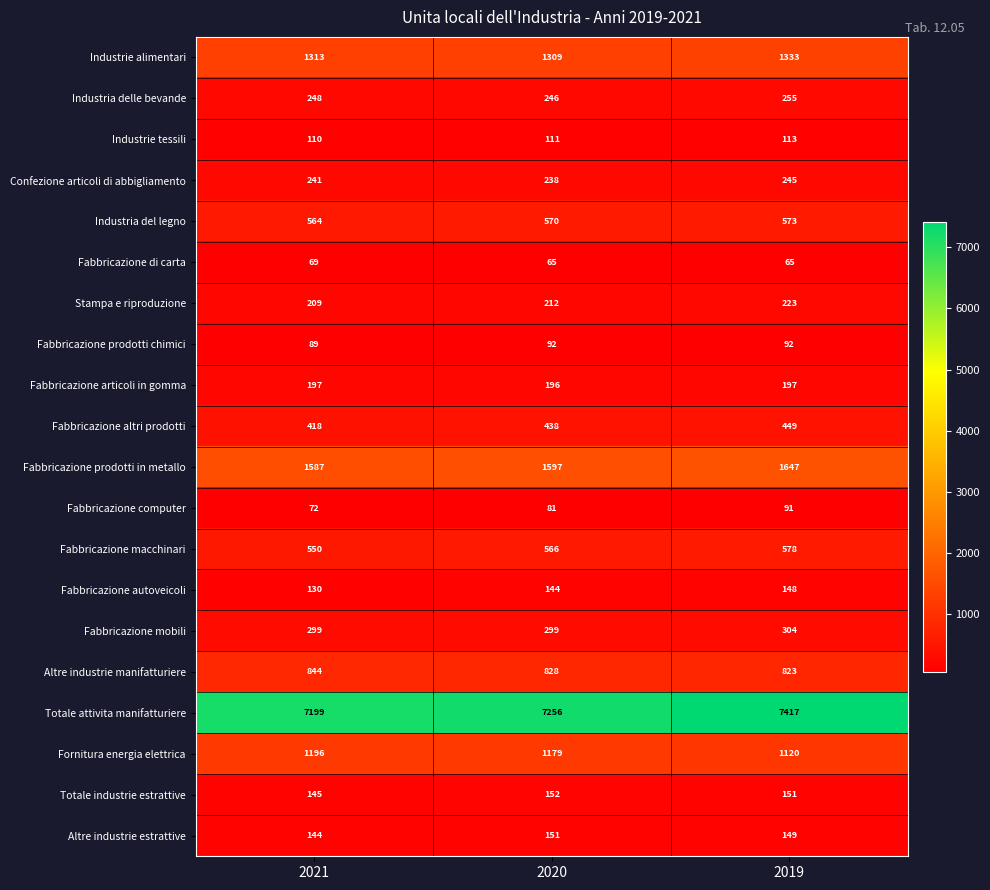

The value of Fabbricazione altri prodotti at 2019 is 157. True or false?

False